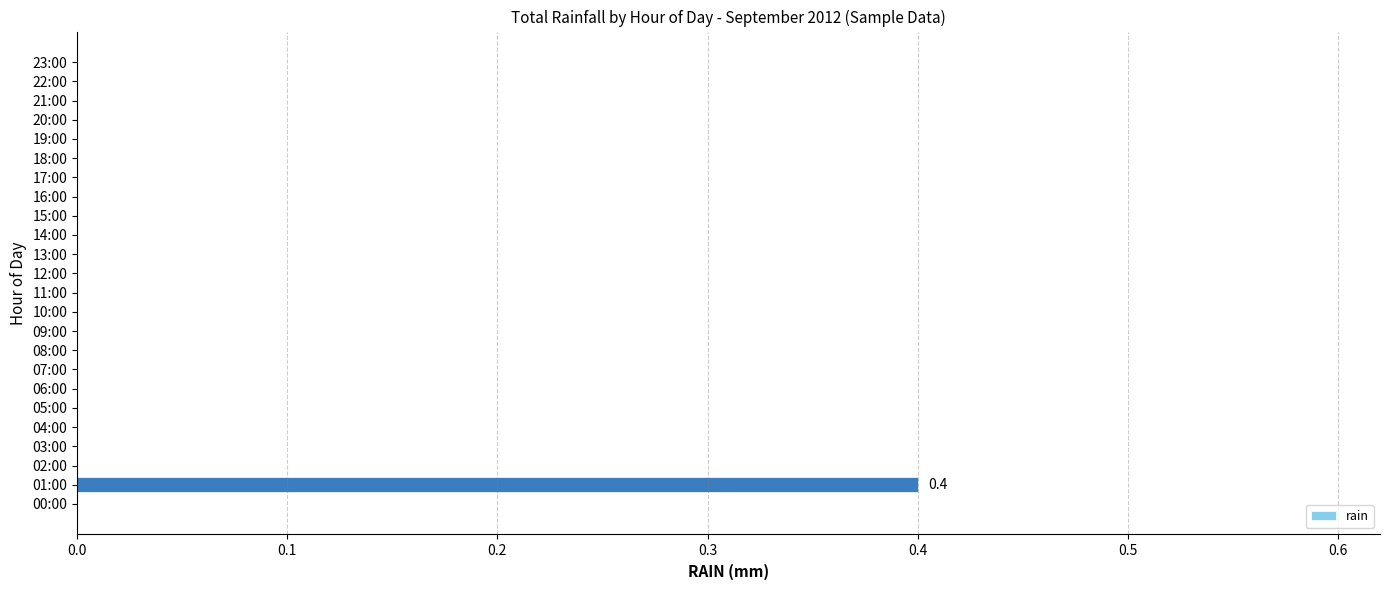

The chart shows a value of 0.0 at 08:00. True or false?

True